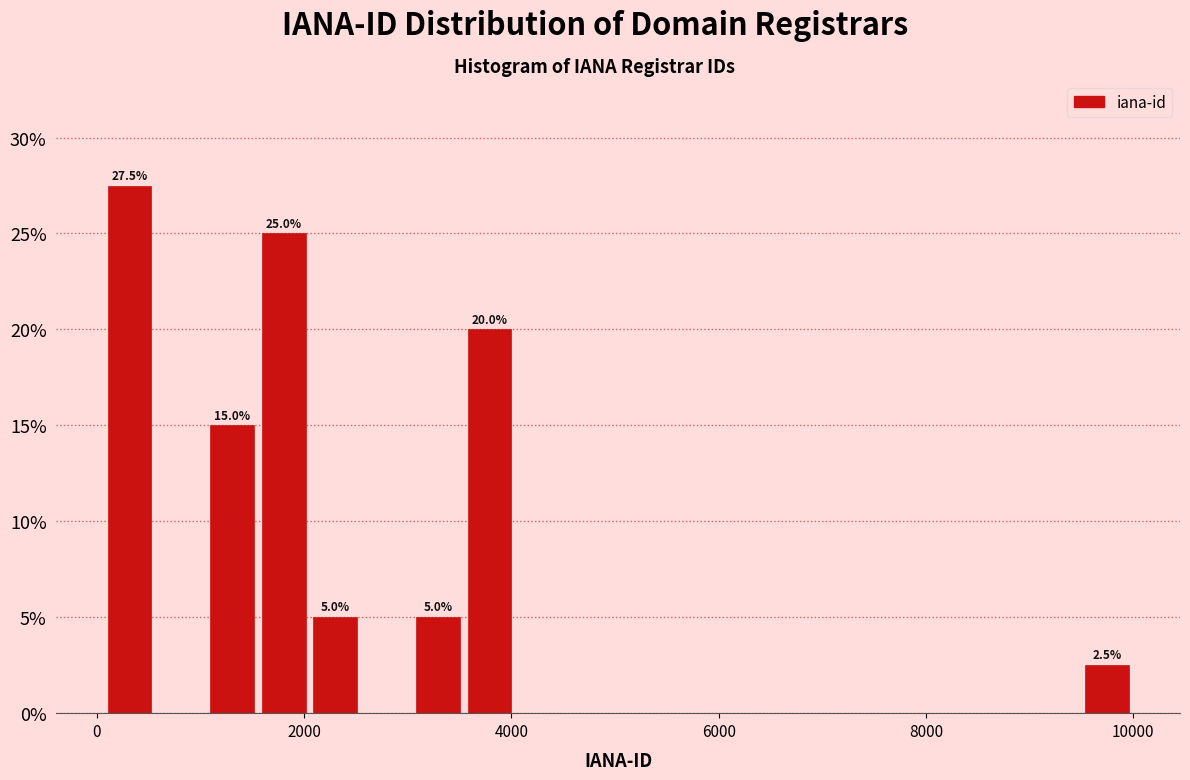

Read against the x-axis, roughly where is the centre of the tallest bar?

400